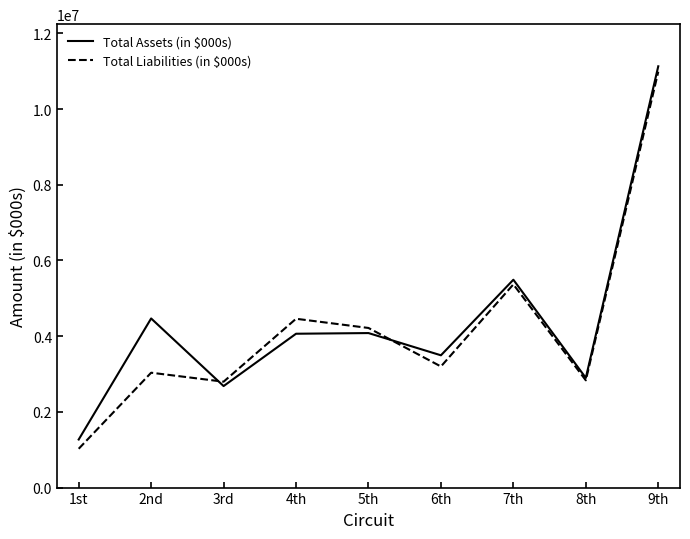

What is the minimum value for Total Assets (in $000s)?

1269867.6